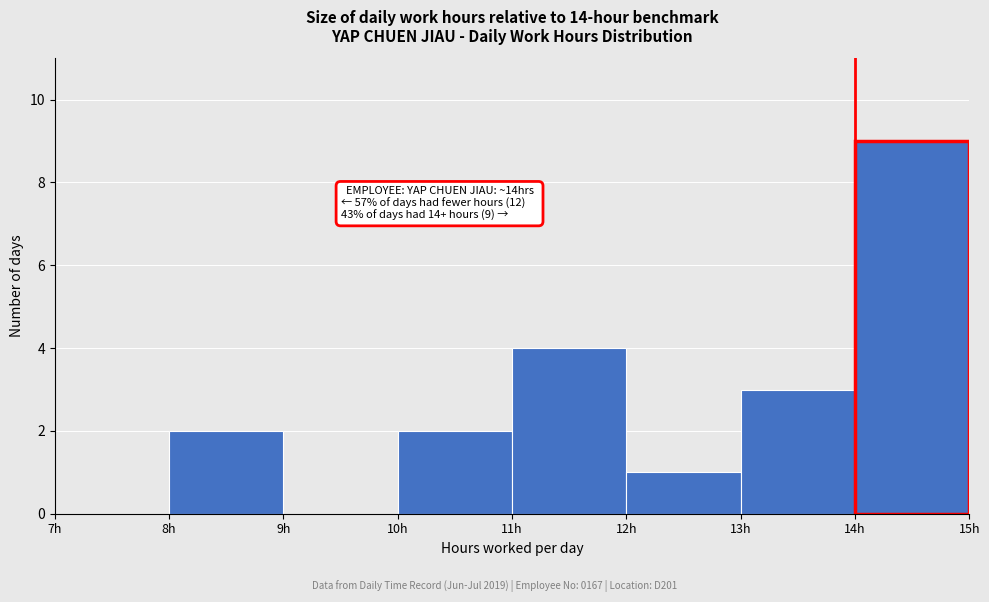

Which range on the x-axis has the tallest bar?

14 to 15